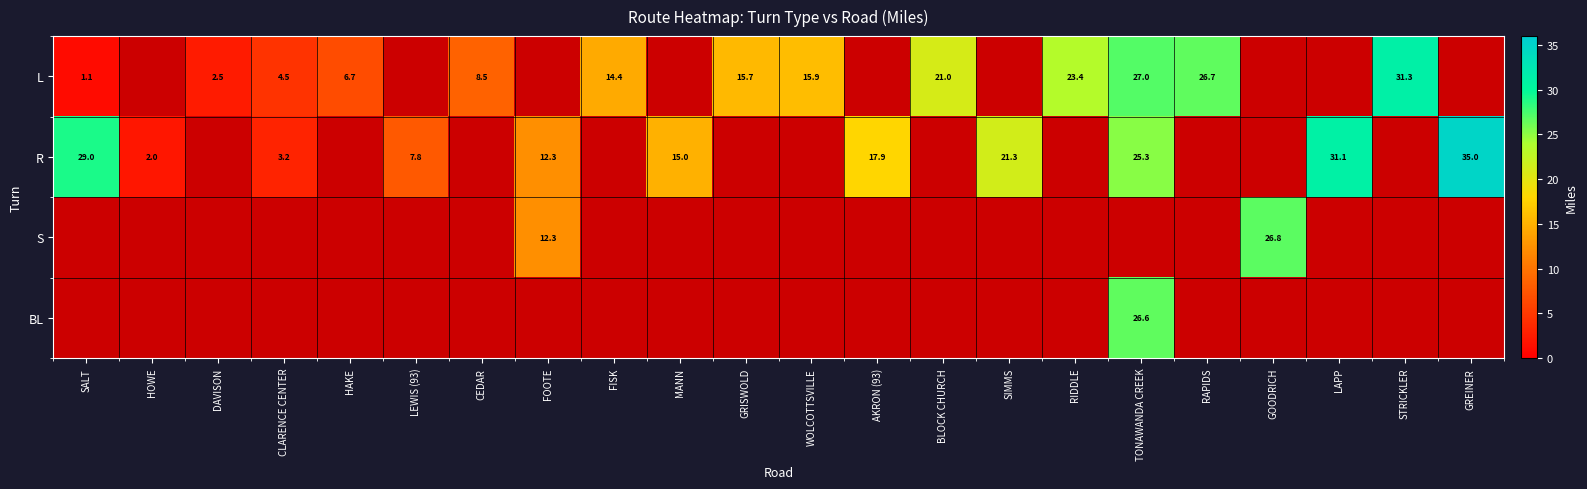

Is it true that R equals 11.1 at TONAWANDA CREEK?

False